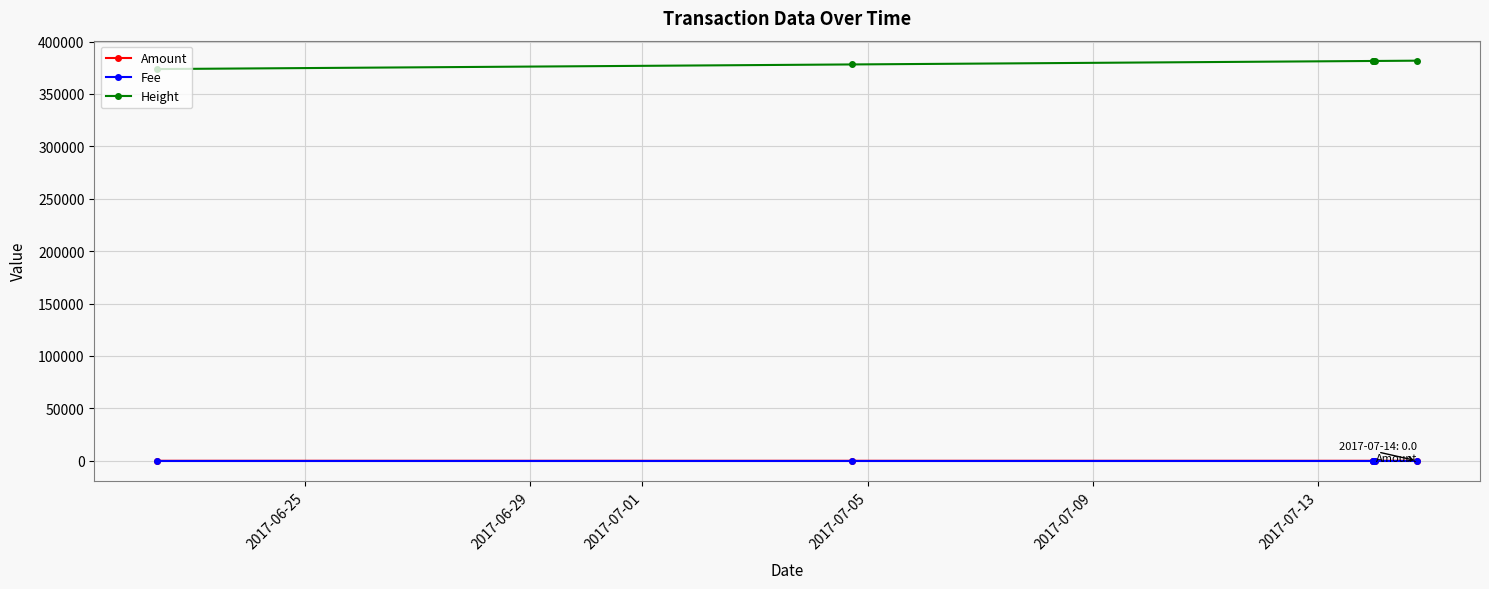

What is the greatest value displayed?

381782